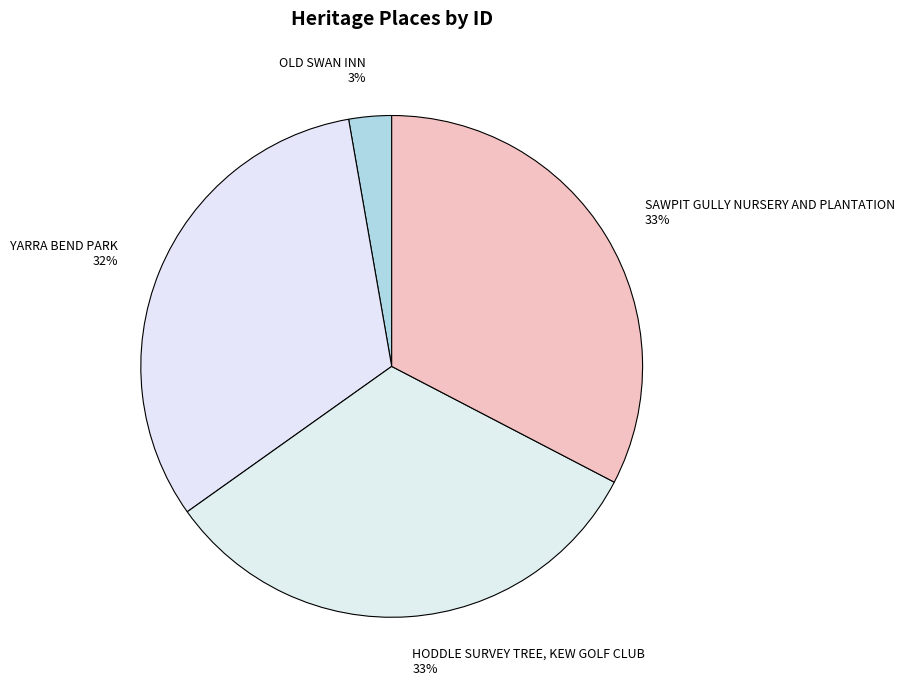

Does YARRA BEND PARK account for over 50% of the chart?

No